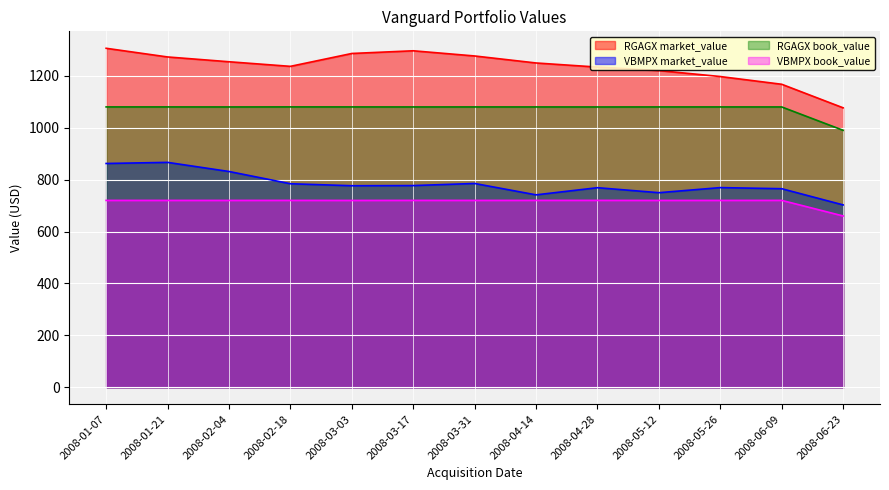

What is the total value across all series at 2008-02-04?

3885.3